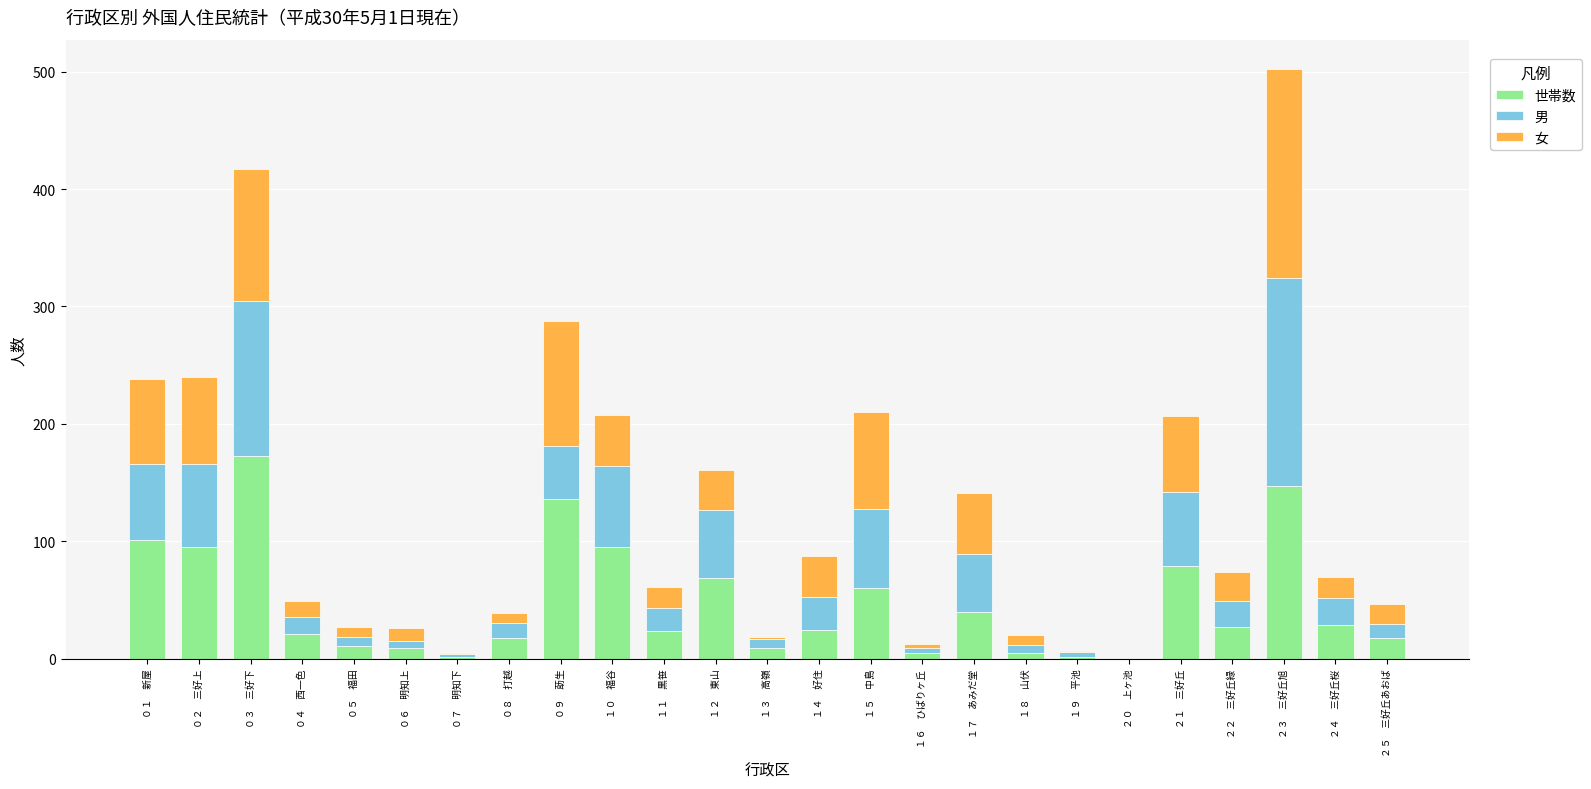

What is the highest value of the 世帯数 series?

173